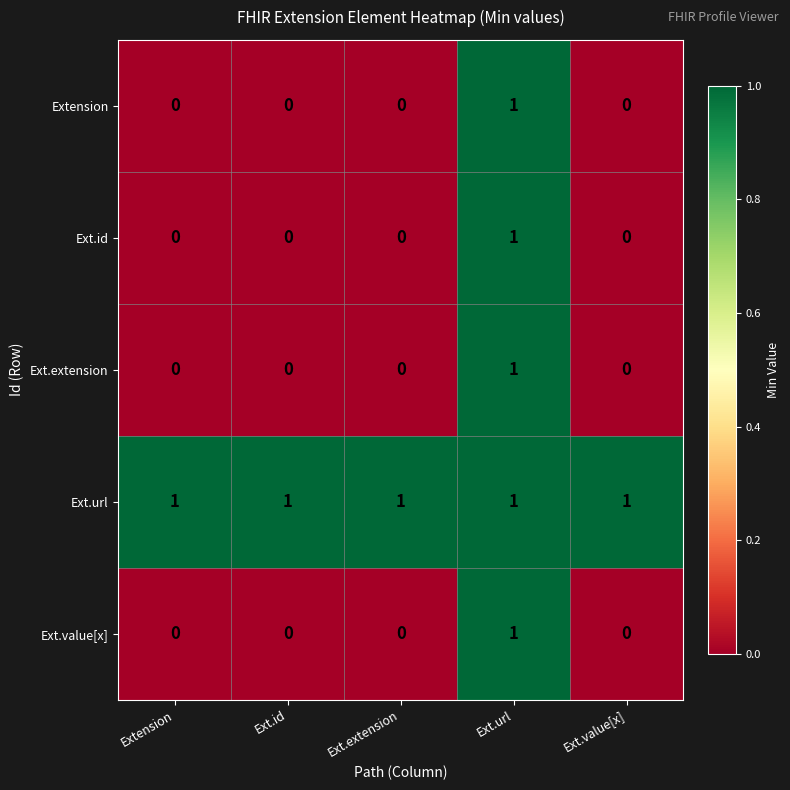

At how many categories does at least one series exceed 0?

5